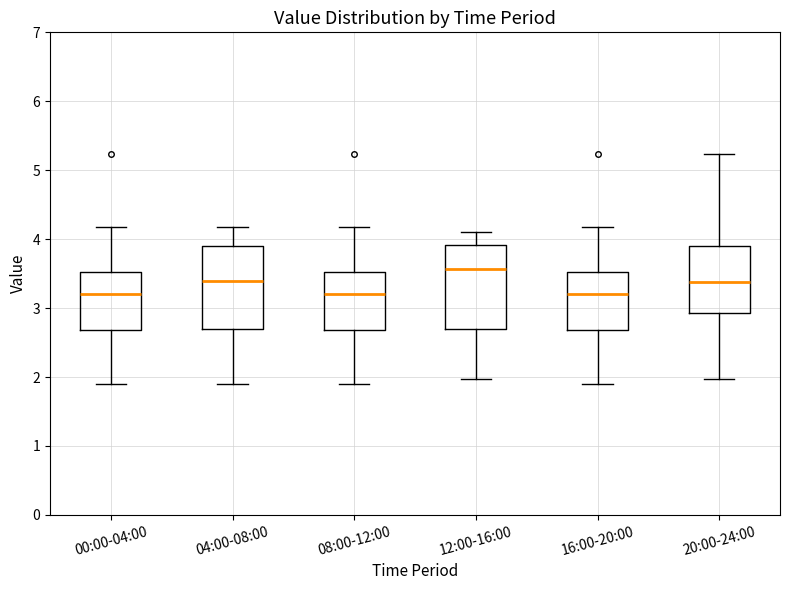

Reading left to right, transcribe this box plot: for each box, give where its median line is, the range the box spans, and where its two whiskers end, as read against the y-axis. The values are not printed on the chart, so give them approximately, as read against the axis.

00:00-04:00: median 3.2, box 2.7 to 3.5, whiskers 1.9 to 4.2
04:00-08:00: median 3.4, box 2.7 to 3.9, whiskers 1.9 to 4.2
08:00-12:00: median 3.2, box 2.7 to 3.5, whiskers 1.9 to 4.2
12:00-16:00: median 3.6, box 2.7 to 3.9, whiskers 2.0 to 4.1
16:00-20:00: median 3.2, box 2.7 to 3.5, whiskers 1.9 to 4.2
20:00-24:00: median 3.4, box 2.9 to 3.9, whiskers 2.0 to 5.2